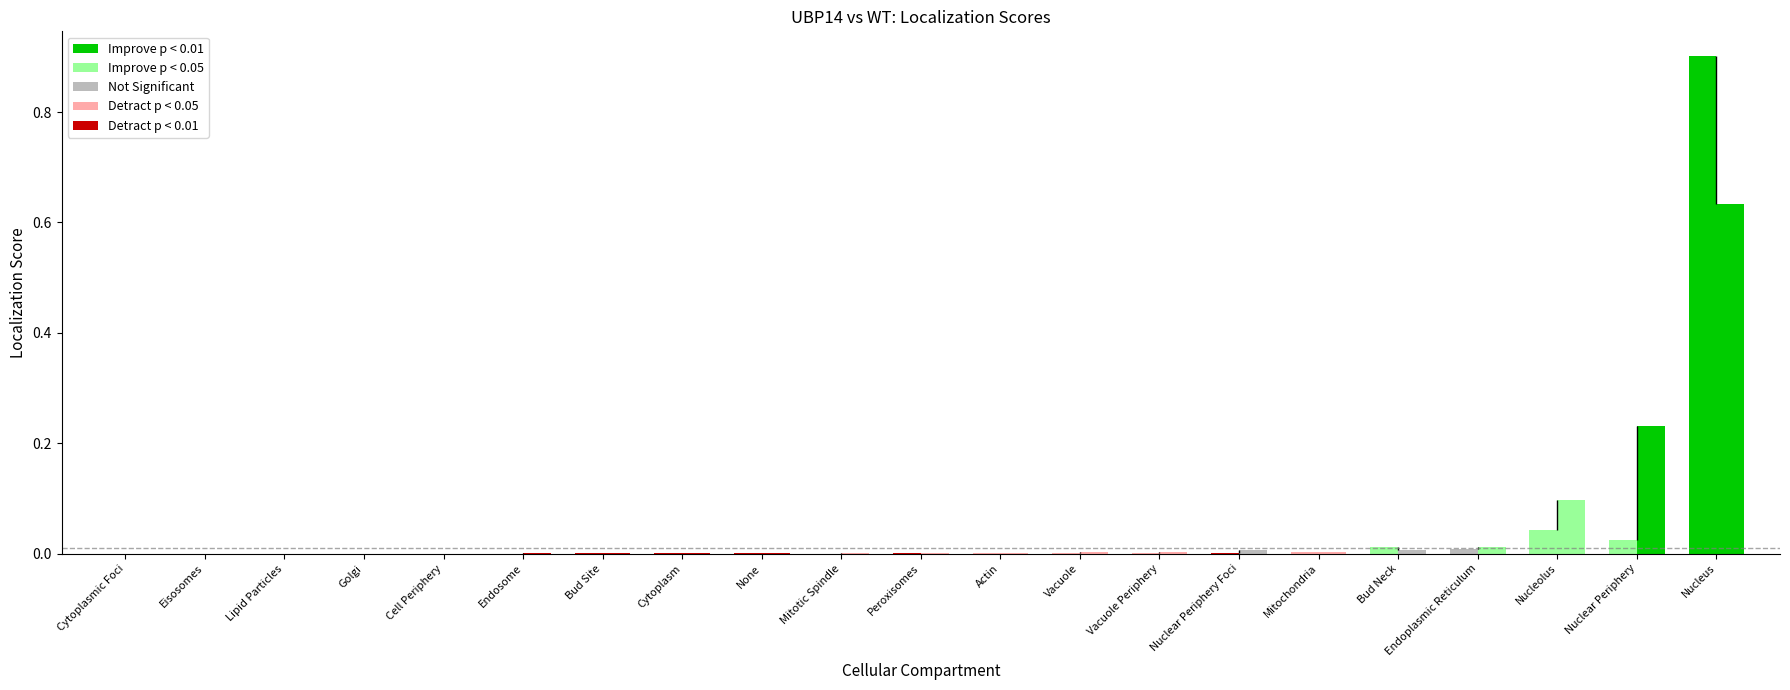

The UBP14 (R2) series shows 0.0 at Bud Site. True or false?

True